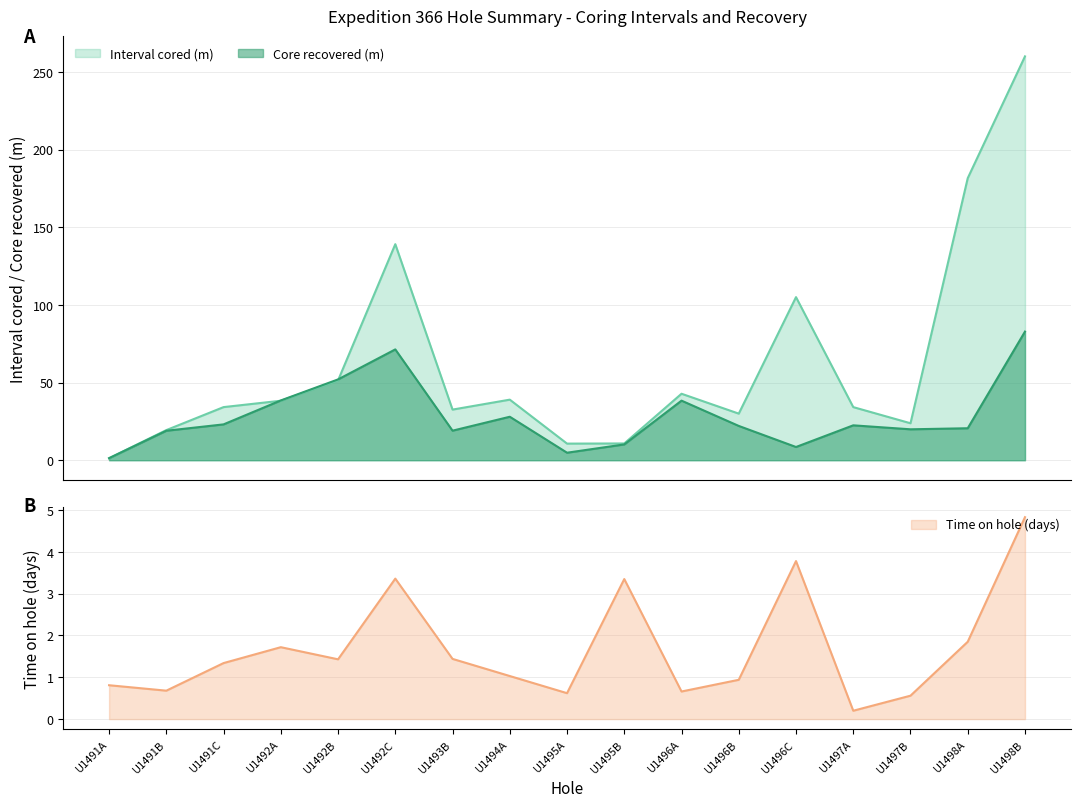

Which has a higher value, U1491A or U1491B?

U1491A